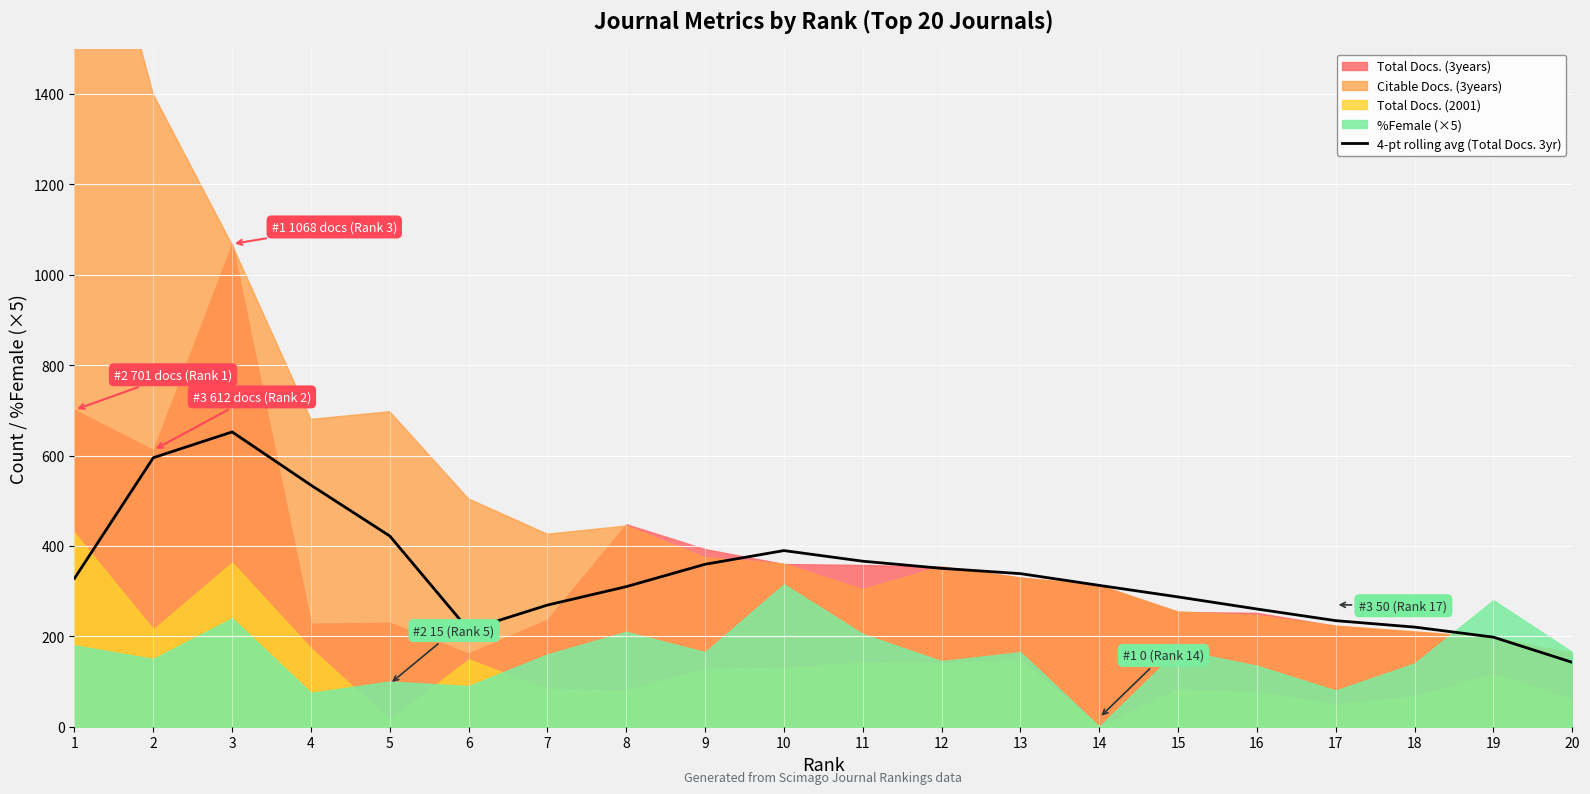

The chart shows a value of 260.5 at 16. True or false?

True